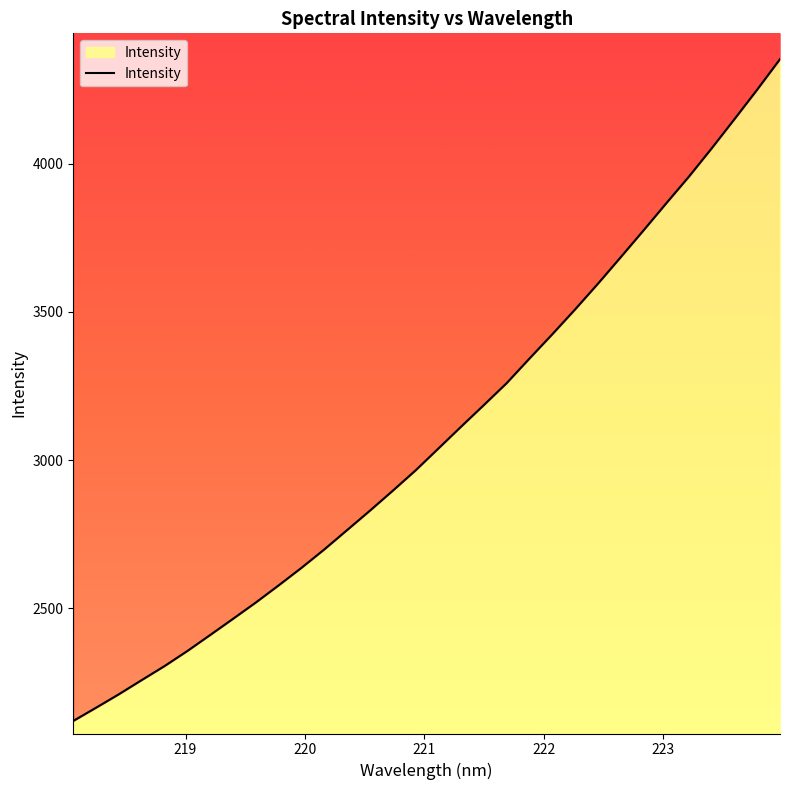

Does the chart have visible grid lines?

No